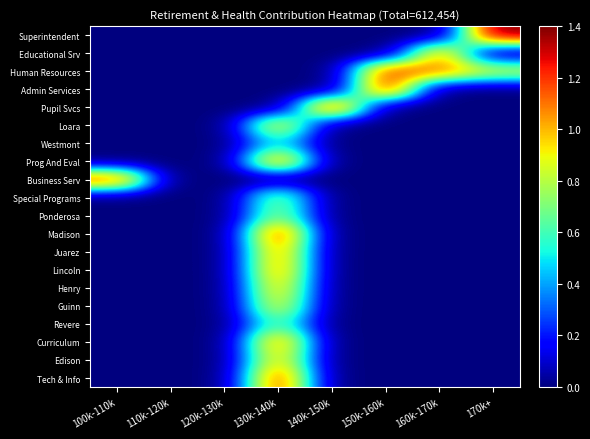

Reading right to left, list all the values displayed in this chart.

Superintendent: 170k+=1.4	160k-170k=0.0	150k-160k=0.0	140k-150k=0.0	130k-140k=0.0	120k-130k=0.0	110k-120k=0.0	100k-110k=0.0
Educational Srv: 170k+=0.0	160k-170k=1.1	150k-160k=0.0	140k-150k=0.0	130k-140k=0.0	120k-130k=0.0	110k-120k=0.0	100k-110k=0.0
Human Resources: 170k+=0.8	160k-170k=1.1	150k-160k=1.2	140k-150k=0.0	130k-140k=0.0	120k-130k=0.0	110k-120k=0.0	100k-110k=0.0
Admin Services: 170k+=0.0	160k-170k=0.0	150k-160k=1.3	140k-150k=0.0	130k-140k=0.0	120k-130k=0.0	110k-120k=0.0	100k-110k=0.0
Pupil Svcs: 170k+=0.0	160k-170k=0.0	150k-160k=0.0	140k-150k=1.3	130k-140k=0.0	120k-130k=0.0	110k-120k=0.0	100k-110k=0.0
Loara: 170k+=0.0	160k-170k=0.0	150k-160k=0.0	140k-150k=0.0	130k-140k=1.0	120k-130k=0.0	110k-120k=0.0	100k-110k=0.0
Westmont: 170k+=0.0	160k-170k=0.0	150k-160k=0.0	140k-150k=0.0	130k-140k=0.5	120k-130k=0.0	110k-120k=0.0	100k-110k=0.0
Prog And Eval: 170k+=0.0	160k-170k=0.0	150k-160k=0.0	140k-150k=0.0	130k-140k=1.1	120k-130k=0.0	110k-120k=0.0	100k-110k=0.0
Business Serv: 170k+=0.0	160k-170k=0.0	150k-160k=0.0	140k-150k=0.0	130k-140k=0.0	120k-130k=0.0	110k-120k=0.0	100k-110k=1.2
Special Programs: 170k+=0.0	160k-170k=0.0	150k-160k=0.0	140k-150k=0.0	130k-140k=0.7	120k-130k=0.0	110k-120k=0.0	100k-110k=0.0
Ponderosa: 170k+=0.0	160k-170k=0.0	150k-160k=0.0	140k-150k=0.0	130k-140k=0.8	120k-130k=0.0	110k-120k=0.0	100k-110k=0.0
Madison: 170k+=0.0	160k-170k=0.0	150k-160k=0.0	140k-150k=0.0	130k-140k=1.2	120k-130k=0.0	110k-120k=0.0	100k-110k=0.0
Juarez: 170k+=0.0	160k-170k=0.0	150k-160k=0.0	140k-150k=0.0	130k-140k=1.1	120k-130k=0.0	110k-120k=0.0	100k-110k=0.0
Lincoln: 170k+=0.0	160k-170k=0.0	150k-160k=0.0	140k-150k=0.0	130k-140k=1.1	120k-130k=0.0	110k-120k=0.0	100k-110k=0.0
Henry: 170k+=0.0	160k-170k=0.0	150k-160k=0.0	140k-150k=0.0	130k-140k=1.0	120k-130k=0.0	110k-120k=0.0	100k-110k=0.0
Guinn: 170k+=0.0	160k-170k=0.0	150k-160k=0.0	140k-150k=0.0	130k-140k=0.9	120k-130k=0.0	110k-120k=0.0	100k-110k=0.0
Revere: 170k+=0.0	160k-170k=0.0	150k-160k=0.0	140k-150k=0.0	130k-140k=0.7	120k-130k=0.0	110k-120k=0.0	100k-110k=0.0
Curriculum: 170k+=0.0	160k-170k=0.0	150k-160k=0.0	140k-150k=0.0	130k-140k=1.1	120k-130k=0.0	110k-120k=0.0	100k-110k=0.0
Edison: 170k+=0.0	160k-170k=0.0	150k-160k=0.0	140k-150k=0.0	130k-140k=1.0	120k-130k=0.0	110k-120k=0.0	100k-110k=0.0
Tech & Info: 170k+=0.0	160k-170k=0.0	150k-160k=0.0	140k-150k=0.0	130k-140k=1.2	120k-130k=0.0	110k-120k=0.0	100k-110k=0.0